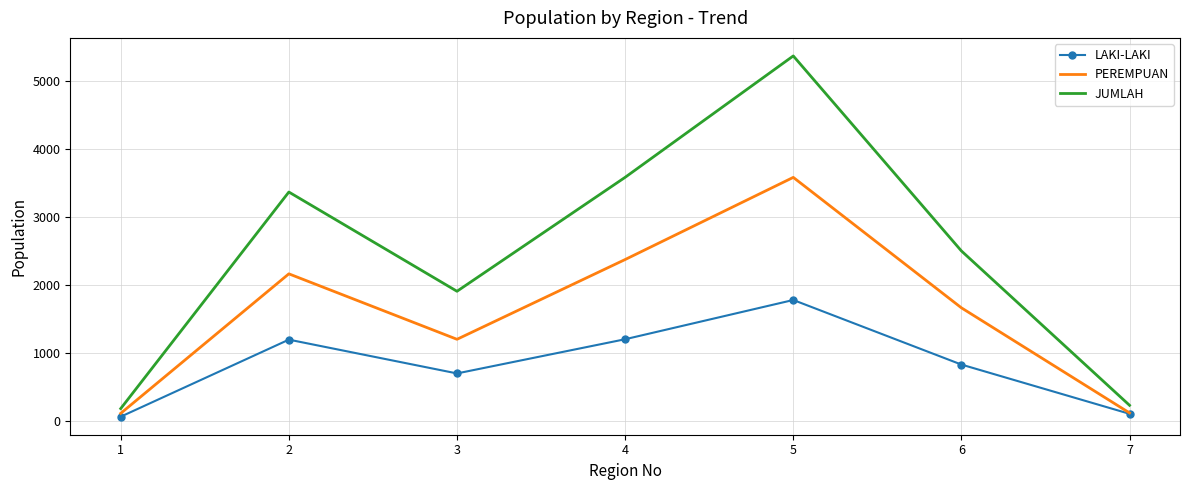

List the series in order of their overall mean, highest first.

JUMLAH, PEREMPUAN, LAKI-LAKI